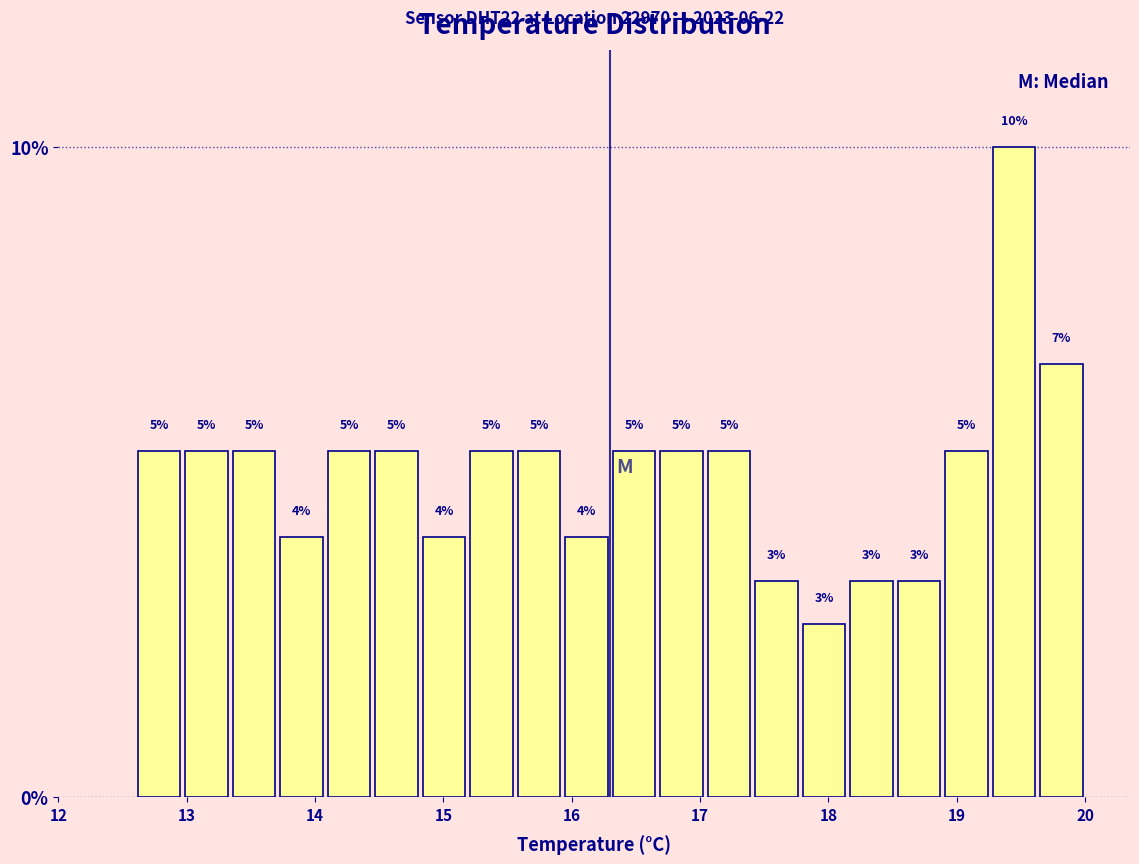

Read against the x-axis, roughly where is the centre of the tallest bar?

19.4